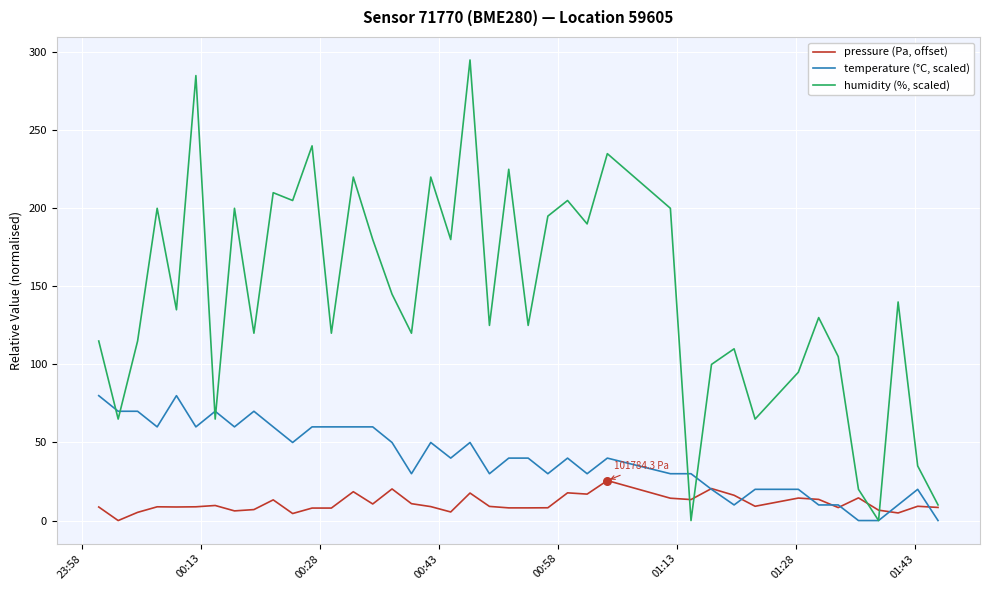

Which series has the largest total across all categories?

humidity (%, scaled)